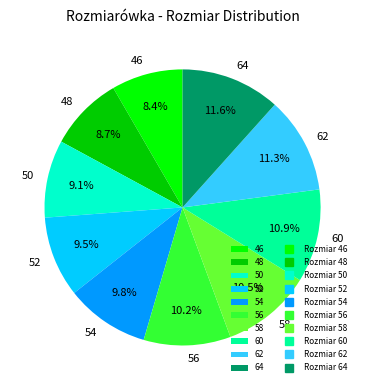

To the nearest percent, what is the difference between the 58 and 54 slice percentages?

1%